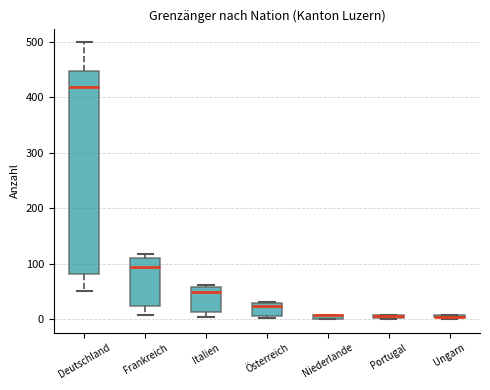

Comparing the boxes themselves (not the whiskers), which one is the tallest?

Deutschland